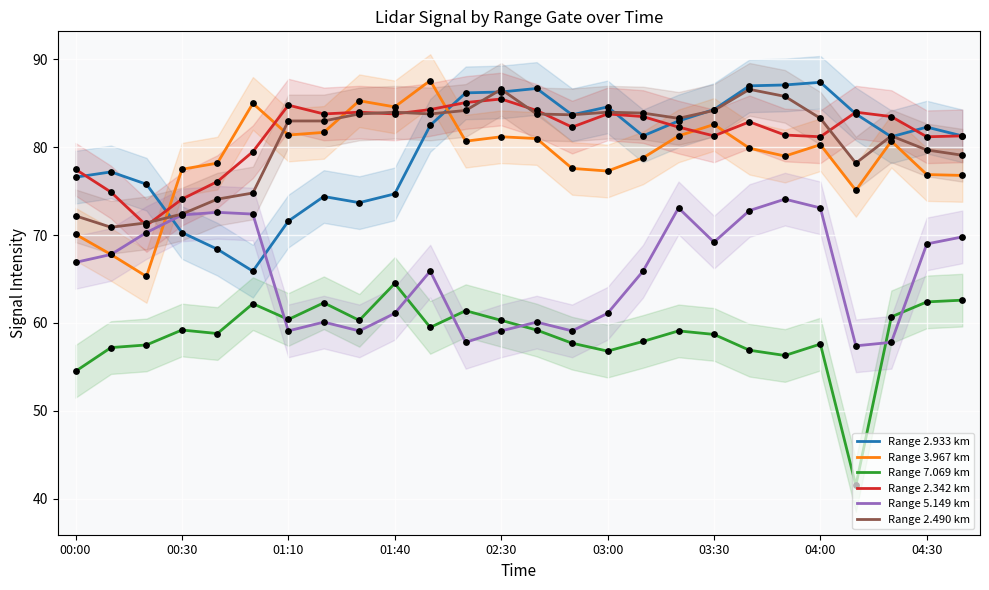

What are all the series names shown in the legend?

Range 2.933 km, Range 3.967 km, Range 7.069 km, Range 2.342 km, Range 5.149 km, Range 2.490 km